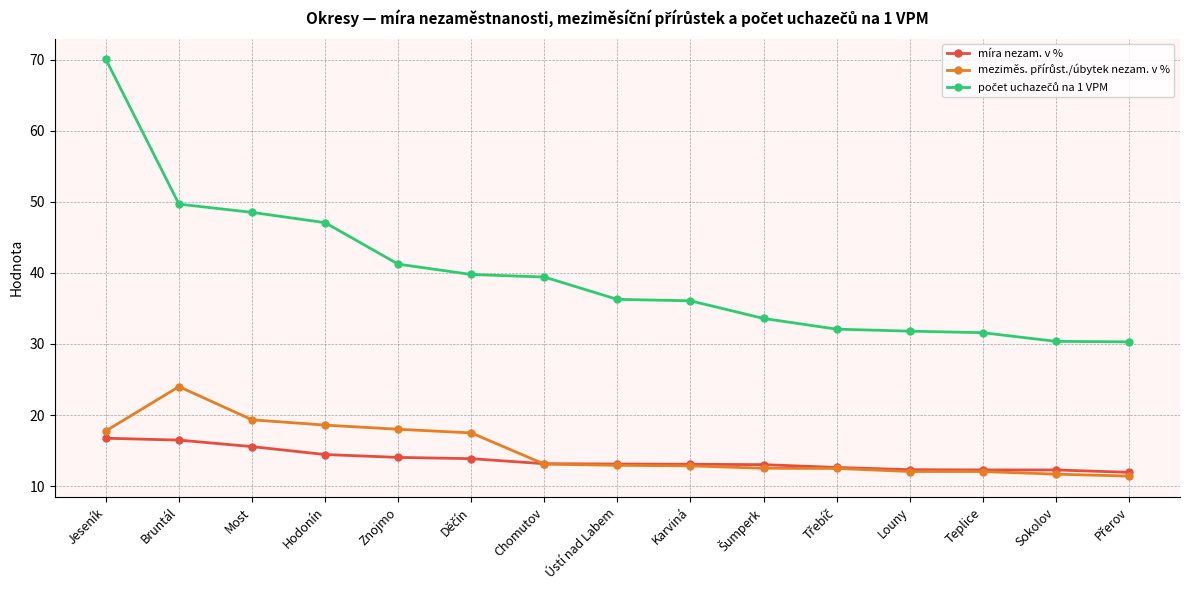

What is the smallest value displayed?

11.4